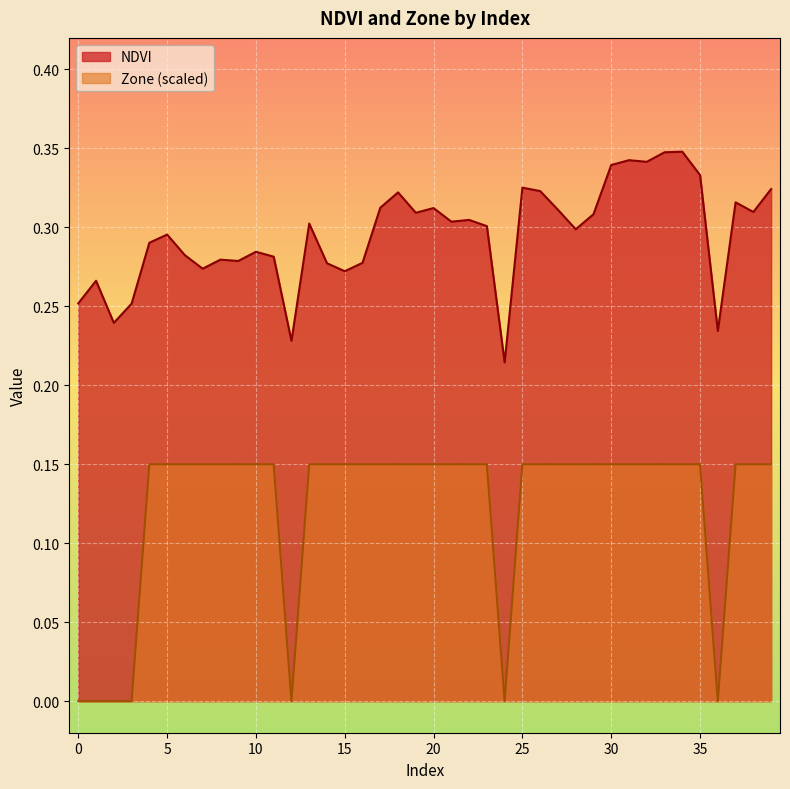

Is it true that NDVI equals 0.3 at 11?

True